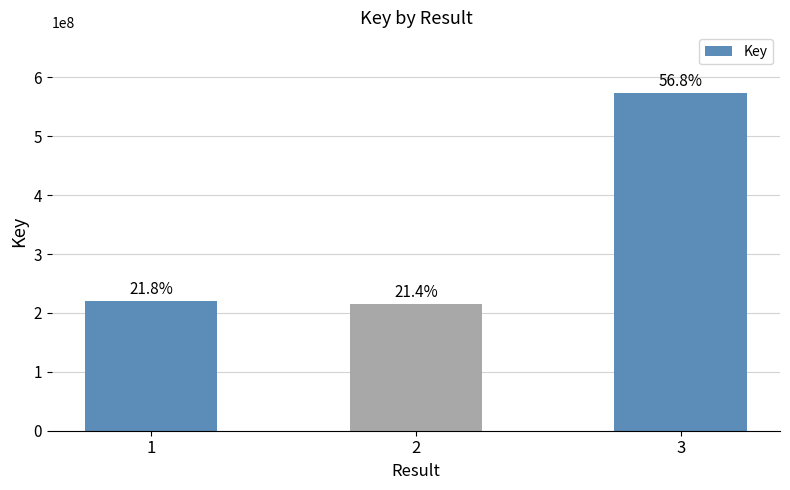

Are the bars horizontal?

No